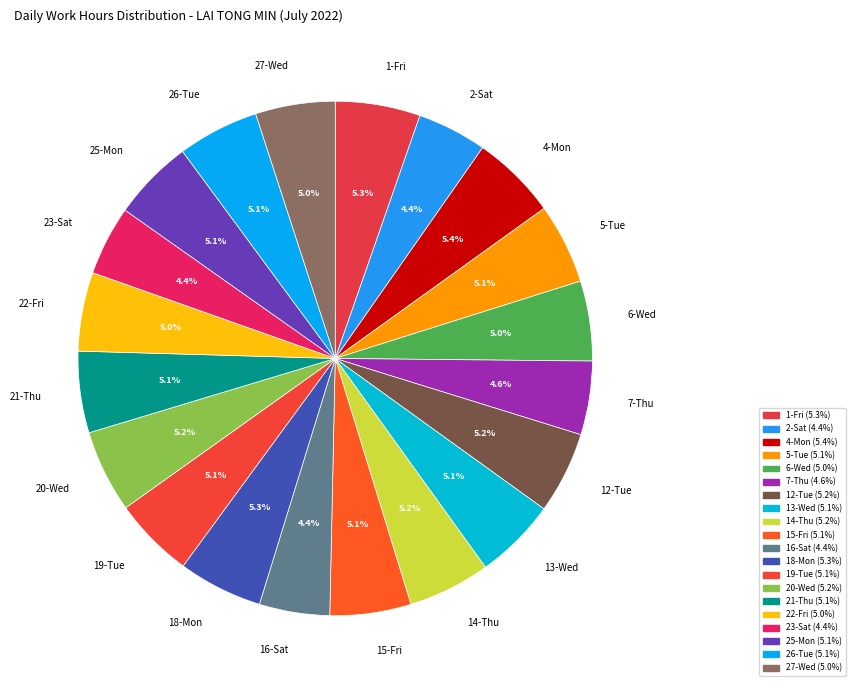

Is the sum of 13-Wed and 4-Mon greater than half?

No